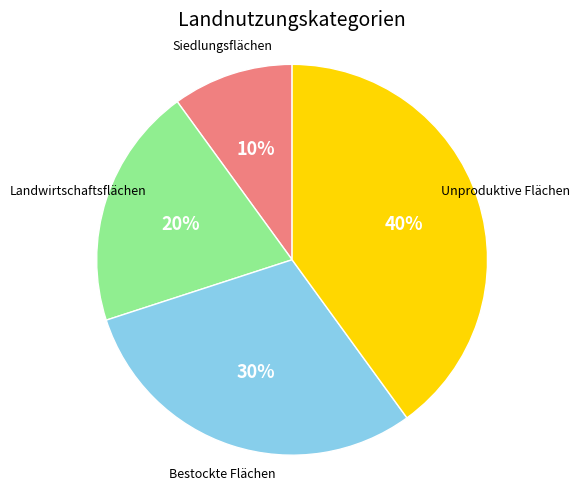

Does any single category account for the majority?

No